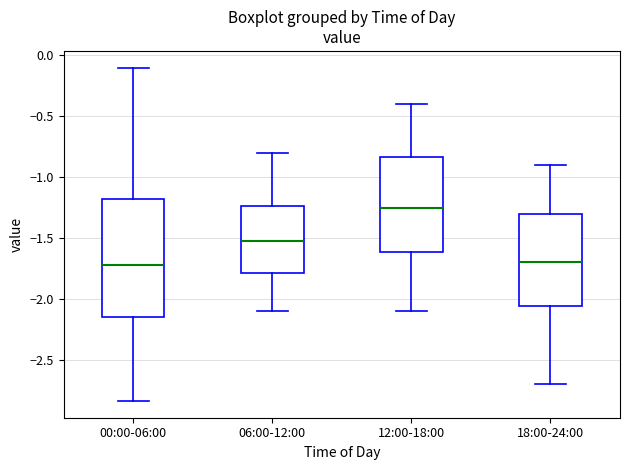

Reading left to right, read every box against the y-axis: the position of its median line, the range the box covers, and the ends of its whiskers. The values are not printed on the chart, so give them approximately, as read against the axis.

00:00-06:00: median -1.70, box -2.15 to -1.20, whiskers -2.85 to -0.10
06:00-12:00: median -1.50, box -1.80 to -1.25, whiskers -2.10 to -0.80
12:00-18:00: median -1.25, box -1.60 to -0.85, whiskers -2.10 to -0.40
18:00-24:00: median -1.70, box -2.05 to -1.30, whiskers -2.70 to -0.90